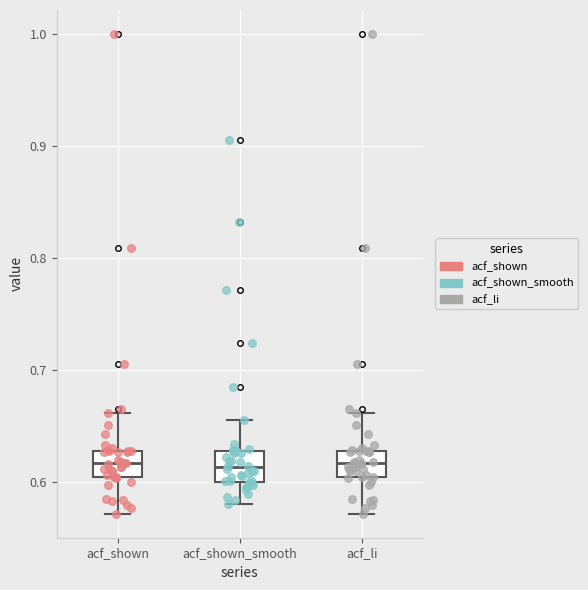

Reading left to right, transcribe this box plot: for each box, give where its median line is, the range the box spans, and where its two whiskers end, as read against the y-axis. The values are not printed on the chart, so give them approximately, as read against the axis.

acf_shown: median 0.62, box 0.61 to 0.63, whiskers 0.57 to 0.66
acf_shown_smooth: median 0.61, box 0.60 to 0.63, whiskers 0.58 to 0.66
acf_li: median 0.62, box 0.61 to 0.63, whiskers 0.57 to 0.66